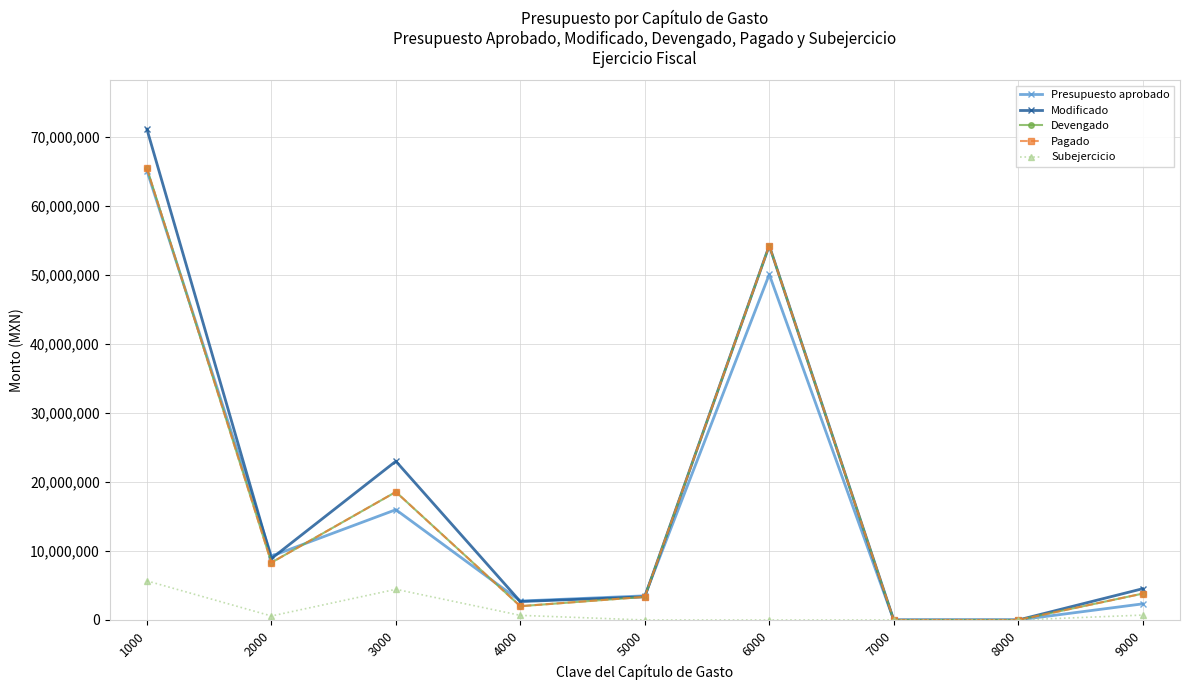

At which category is the sum across all series the highest?

1000